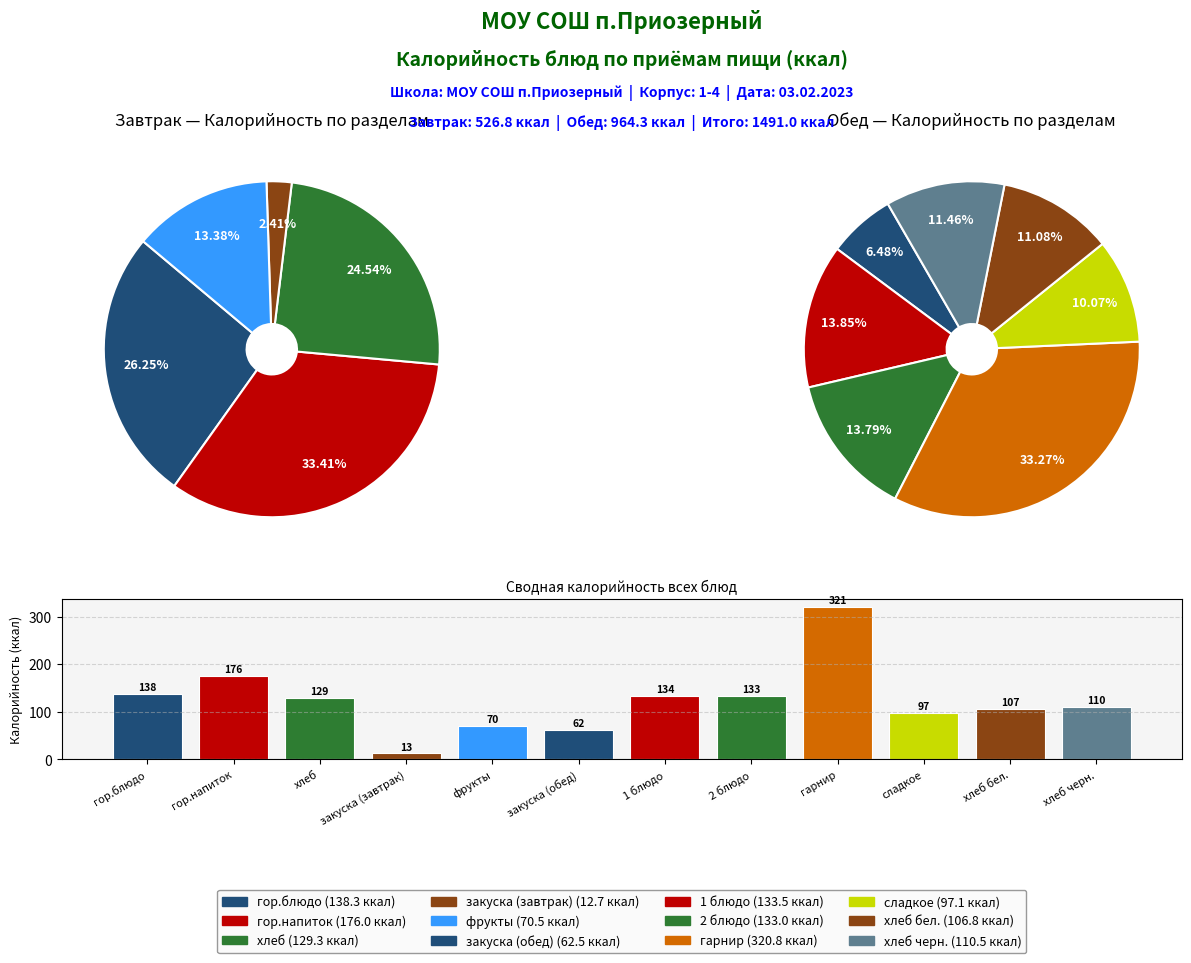

Which slice is the largest?

гарнир